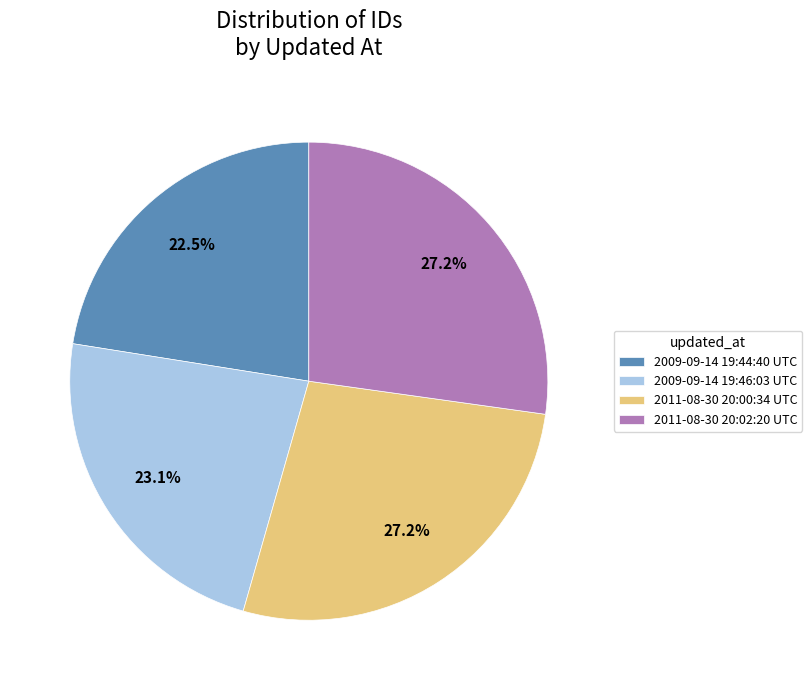

Does 2009-09-14 19:44:40 UTC represent more than half of the total?

No